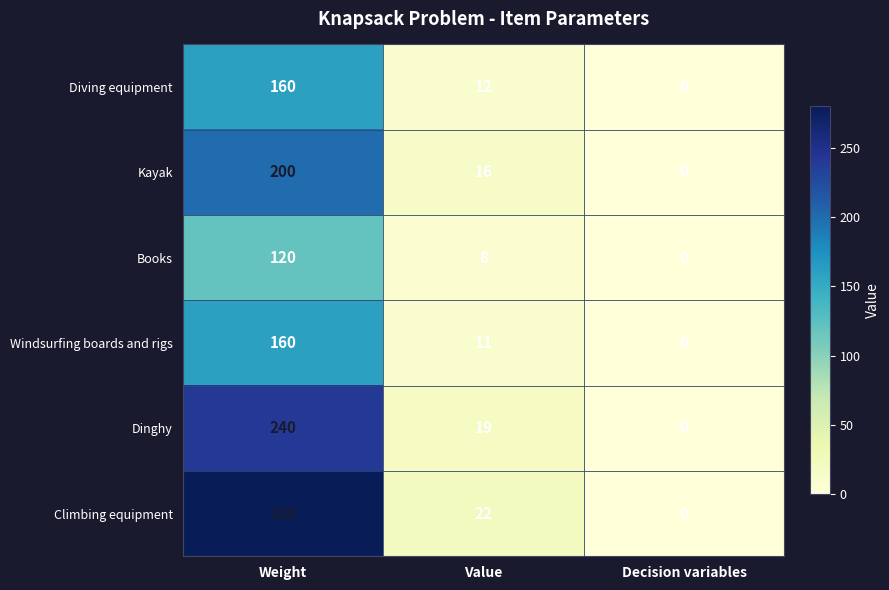

How many values in the Windsurfing boards and rigs series are below 11?

1